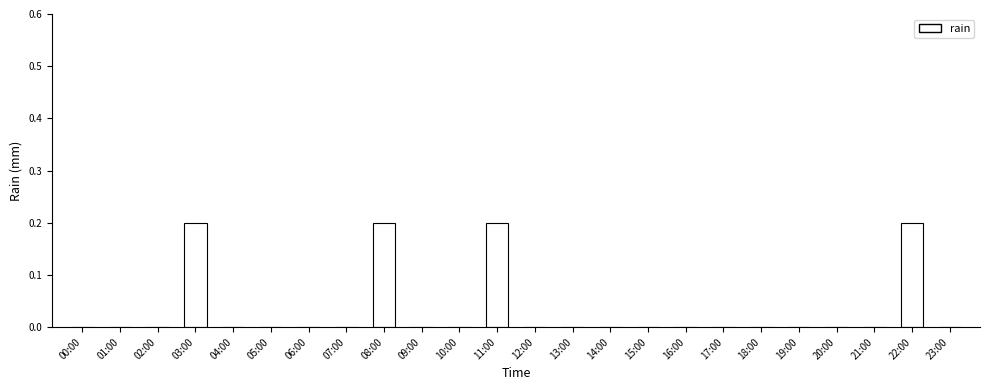

The chart shows a value of 0.1 at 04:00. True or false?

False